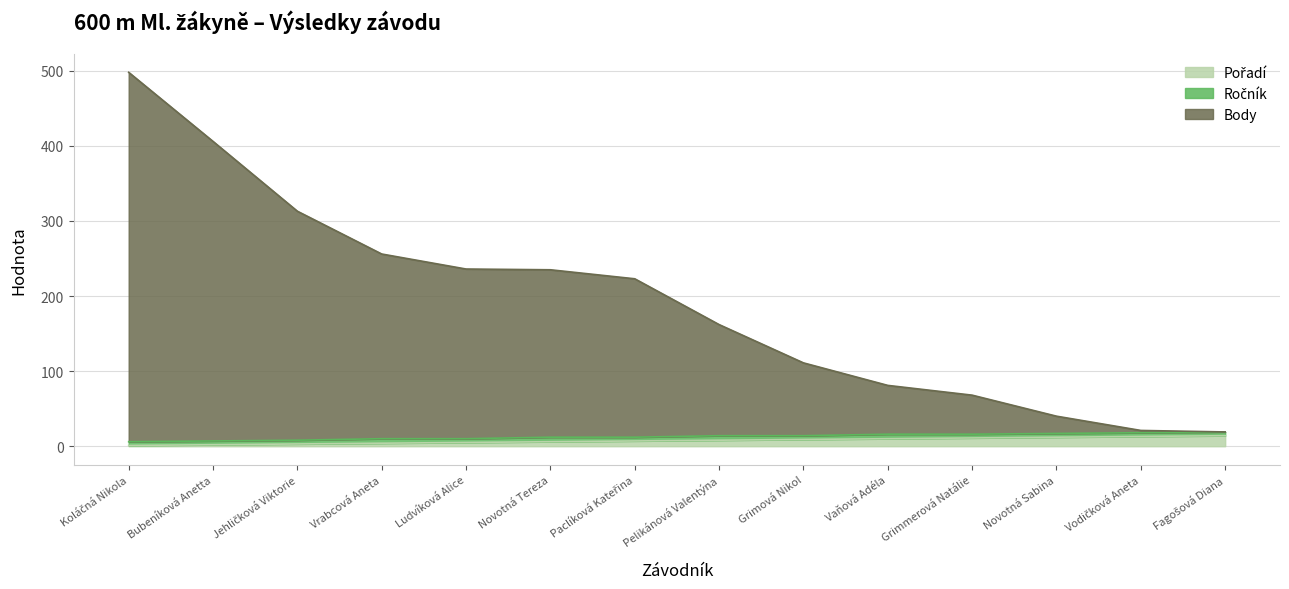

Is it true that Pořadí equals 8 at Vodičková Aneta?

False